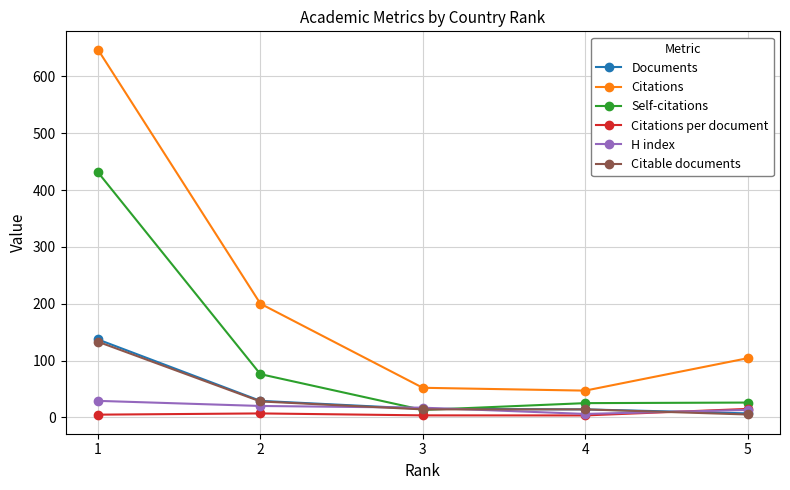

True or false: Citations and Self-citations intersect in this chart.

False